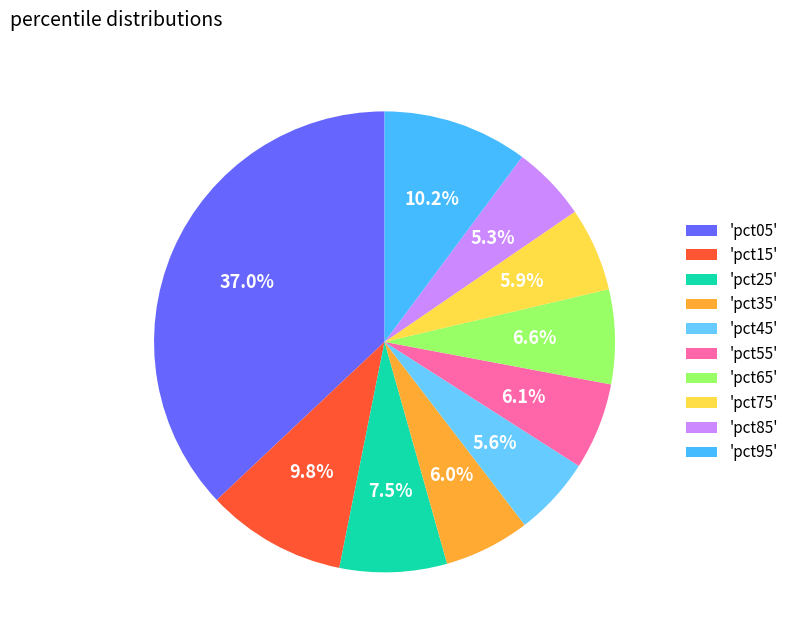

How many segments does this pie chart have?

10